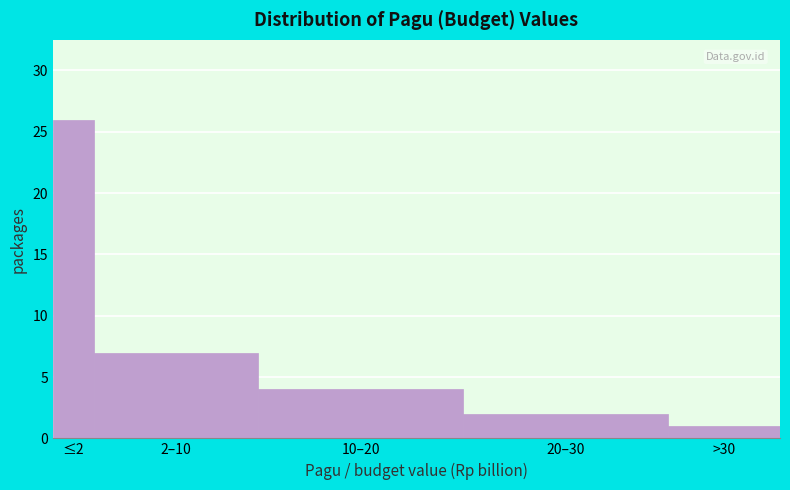

Reading left to right, list all the values displayed in this chart.

≤2=26	2–10=7	10–20=4	20–30=2	>30=1